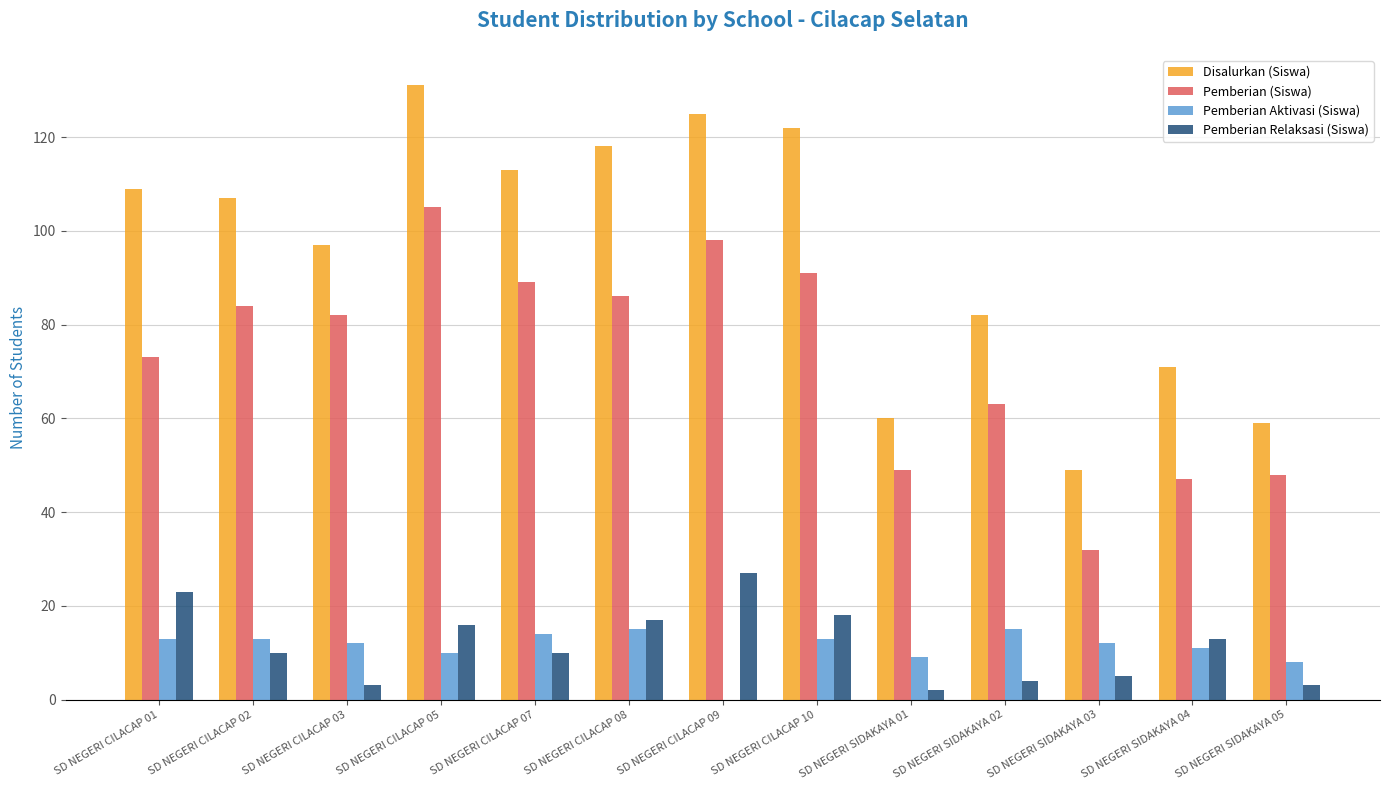

What is the approximate value of Pemberian (Siswa) at SD NEGERI CILACAP 10?

91